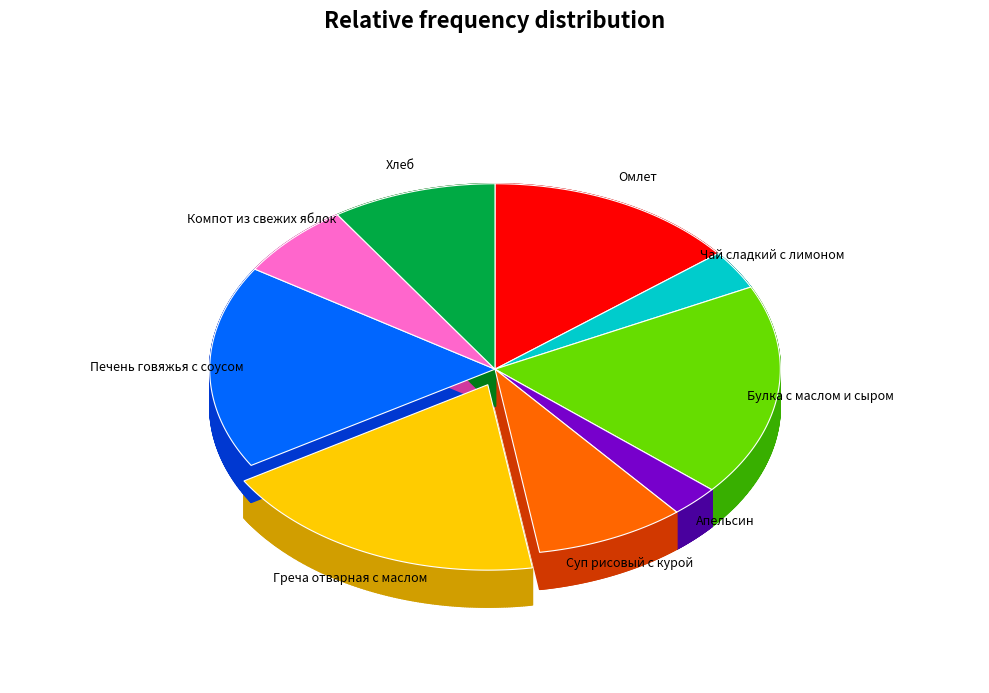

The Суп рисовый с курой slice represents 1% of the pie. True or false?

False